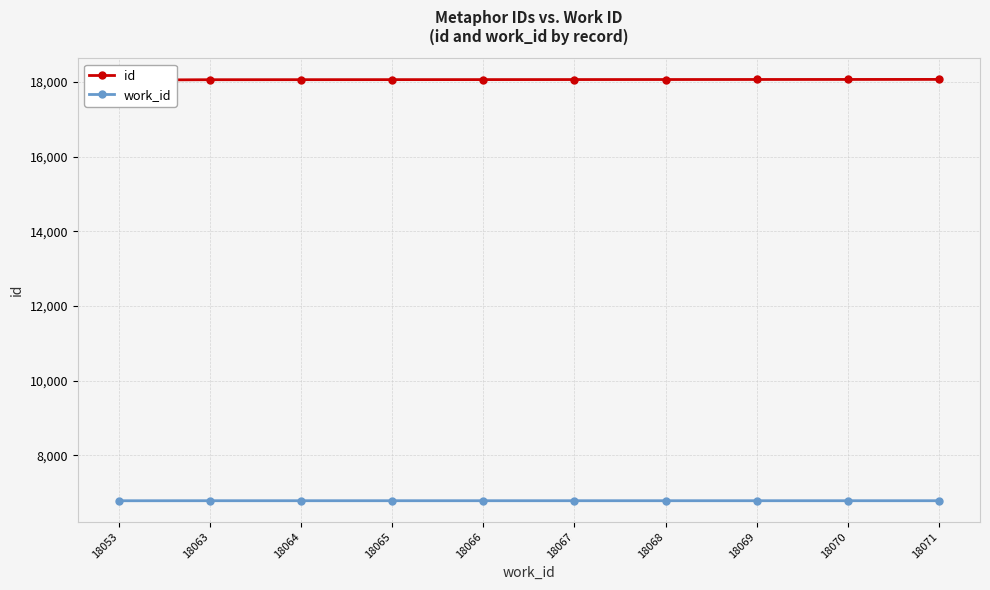

What is the difference between the highest and lowest values at 18063?

11281